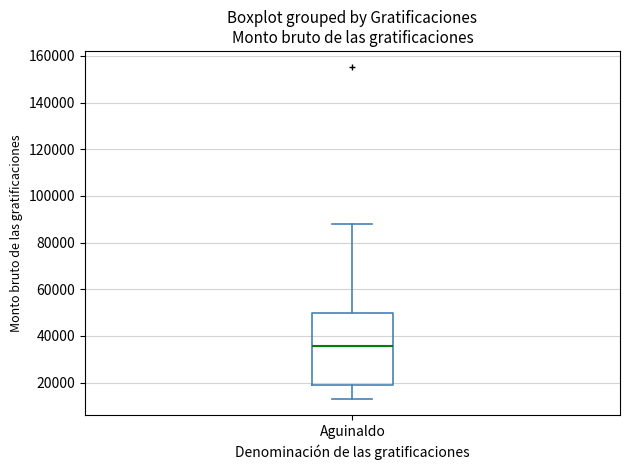

Read this box plot against the y-axis: the position of the median line, the range covered by the box, and the ends of both whiskers. The values are not printed on the chart, so give them approximately, as read against the axis.

median 36000, box 20000 to 50000, whiskers 14000 to 88000